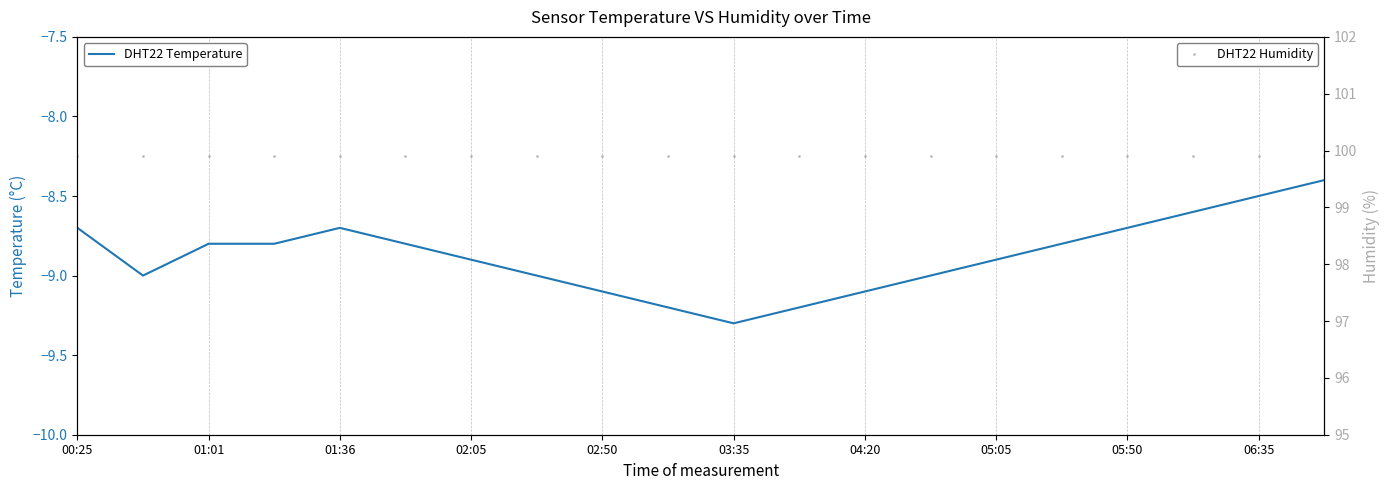

What position from the left is 06:35?

10